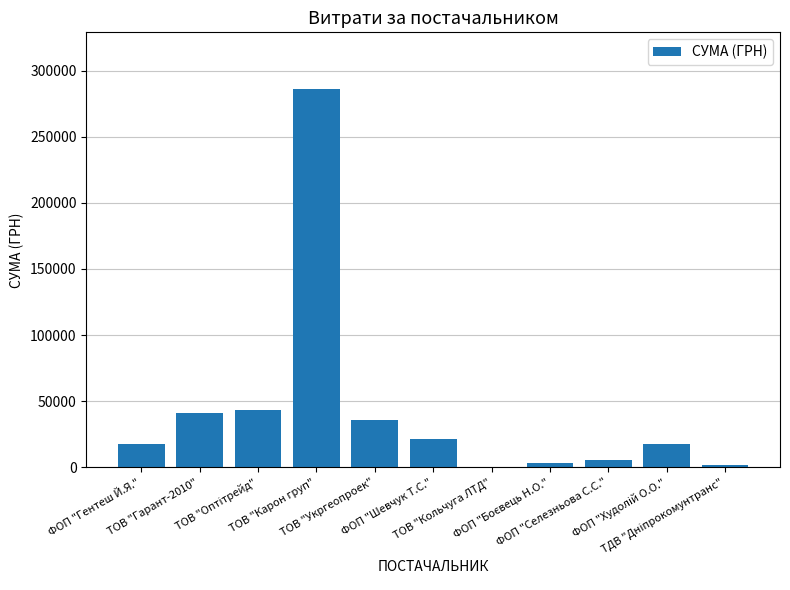

What is the change in value from ТОВ "Карон груп" to ТОВ "Кольчуга ЛТД"?

-285404